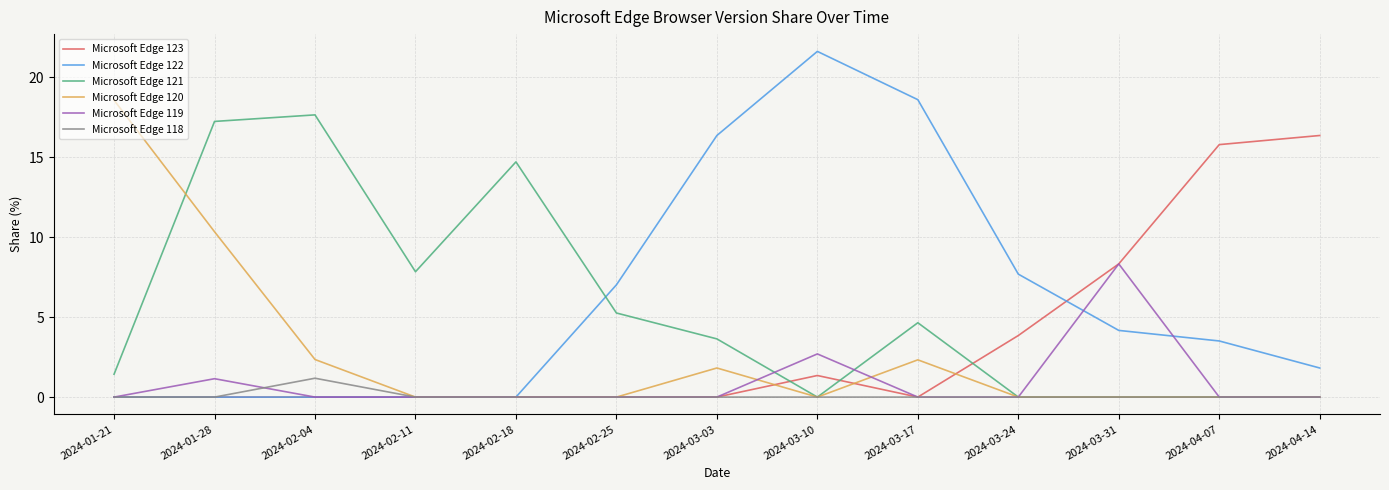

At how many categories does at least one series exceed 10?

9